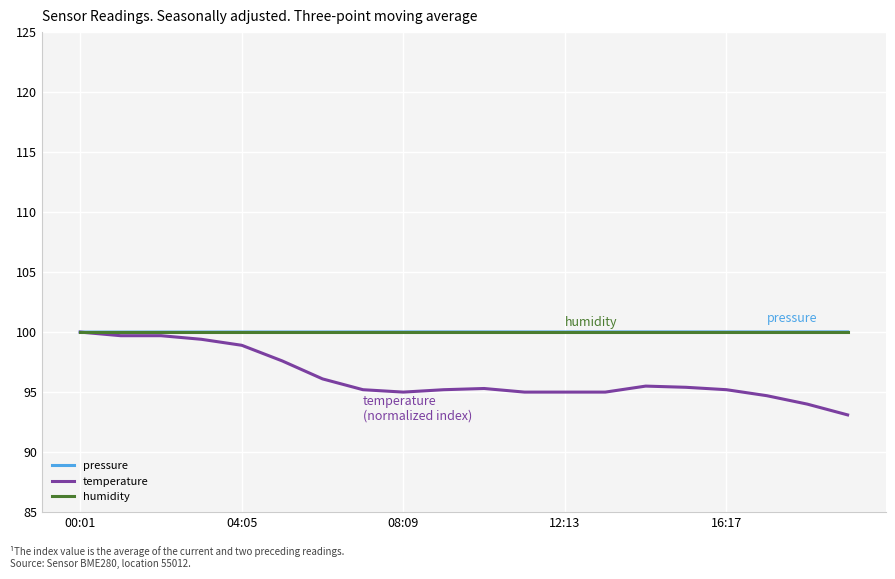

Which series has the largest range (max minus min)?

temperature